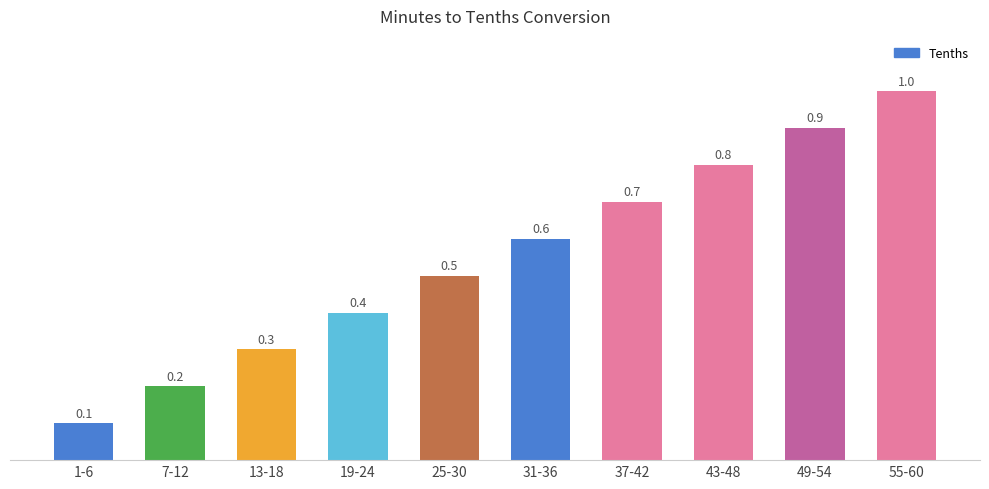

Reading right to left, transcribe all the data shown in this chart.

1.0	0.9	0.8	0.7	0.6	0.5	0.4	0.3	0.2	0.1